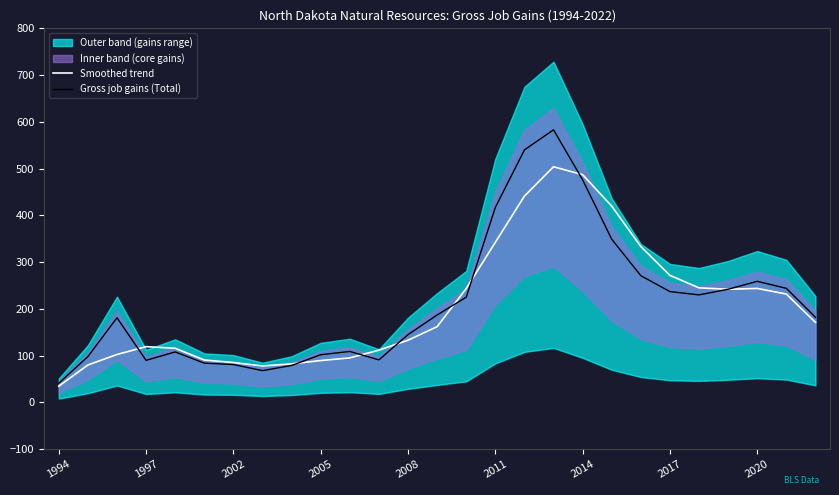

What is the lowest value of the Gross job gains (Total) series?

41.0